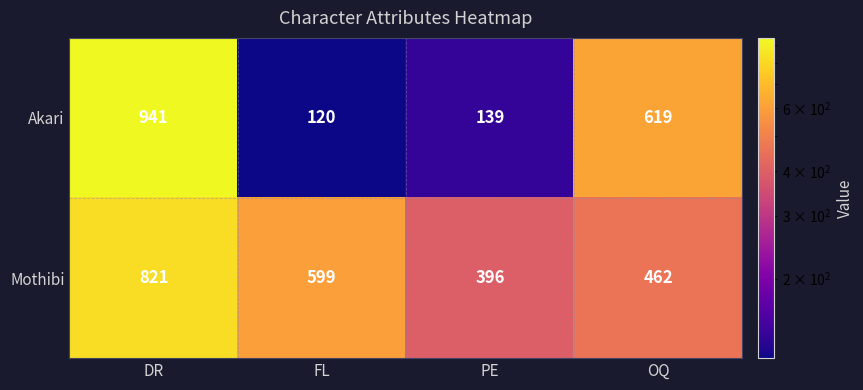

Reading left to right, extract all data points from this chart.

Akari: DR=941	FL=120	PE=139	OQ=619
Mothibi: DR=821	FL=599	PE=396	OQ=462